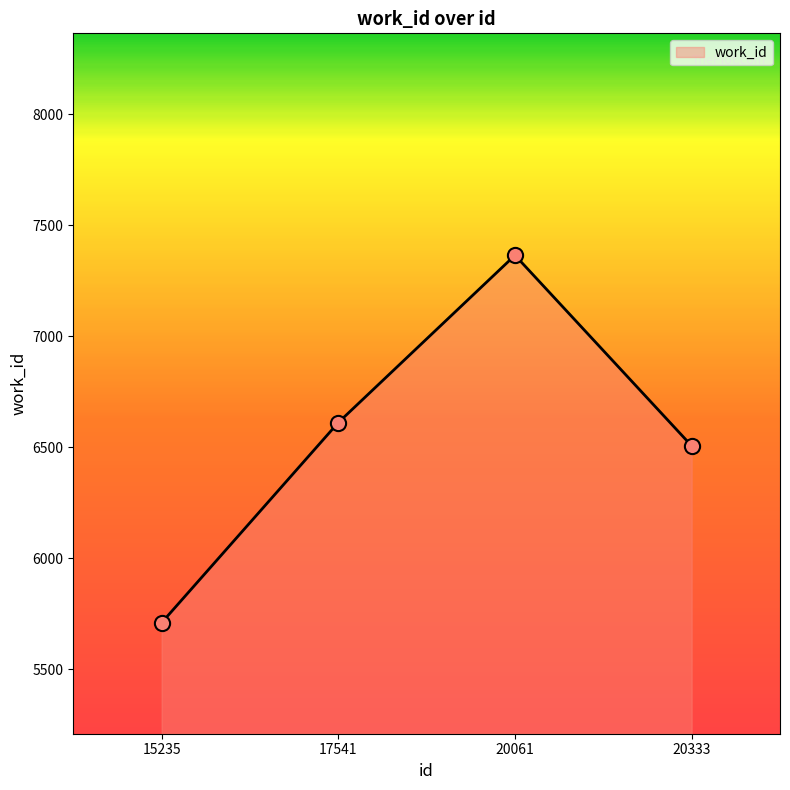

What is the change in value from 17541 to 20061?

+754